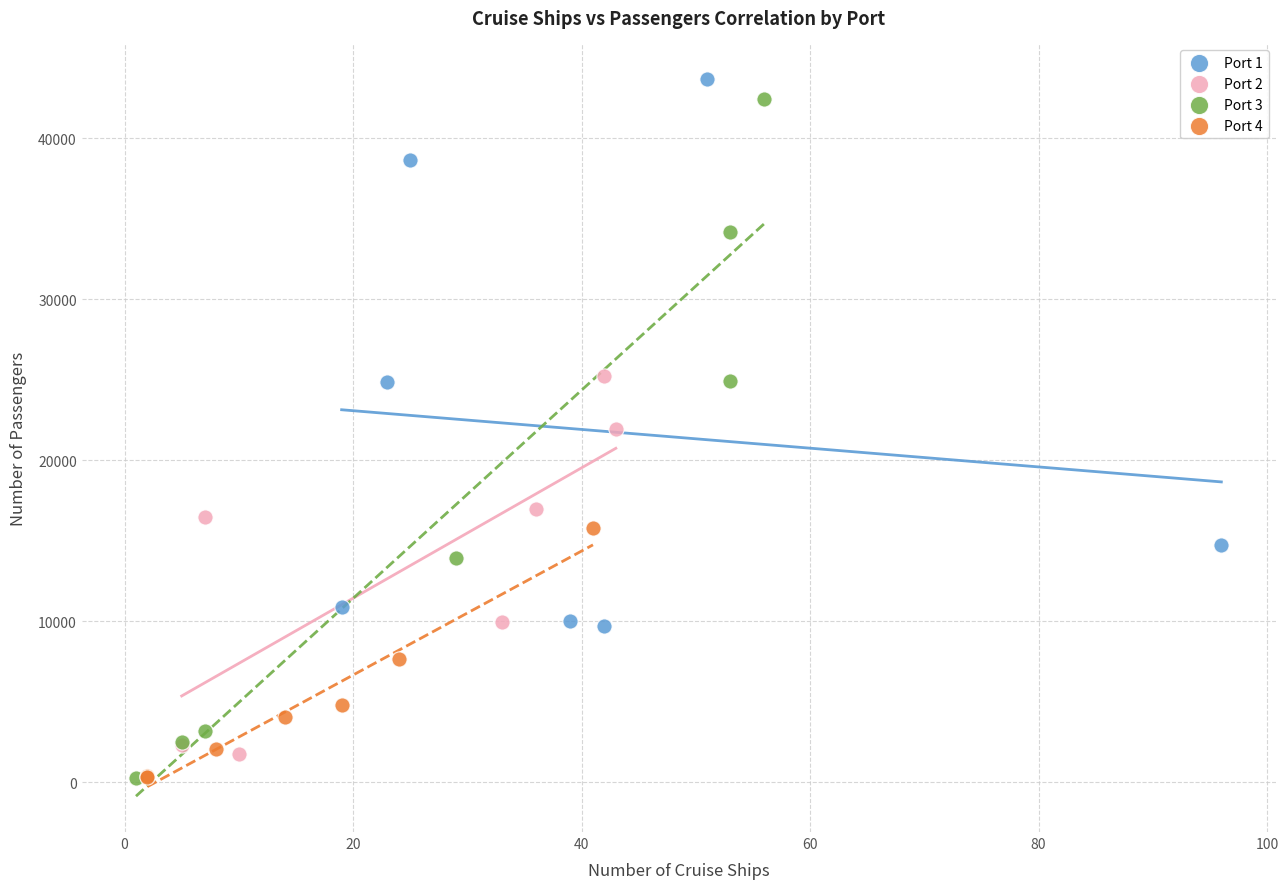

Which series has the largest Y range (max minus min)?

Port 3